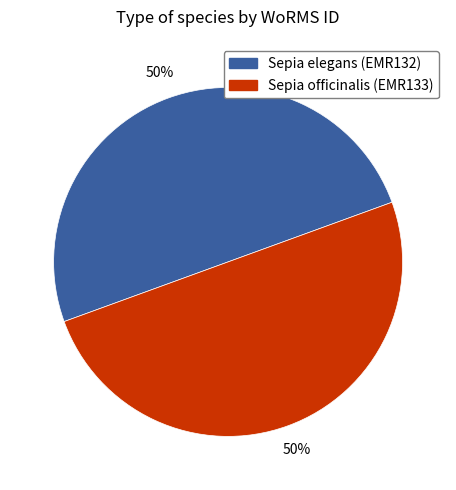

Approximately how many times larger is the value at Sepia officinalis (EMR133) compared to Sepia elegans (EMR132)?

1.0